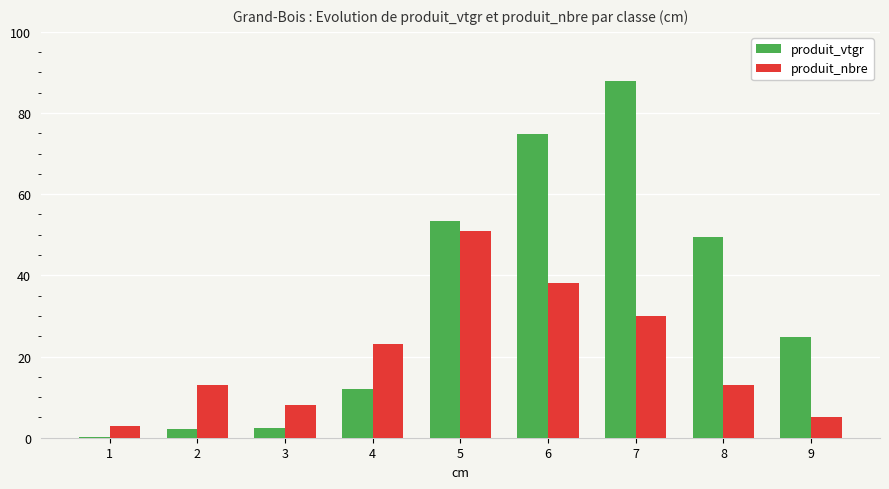

At which label does produit_nbre reach its peak?

5